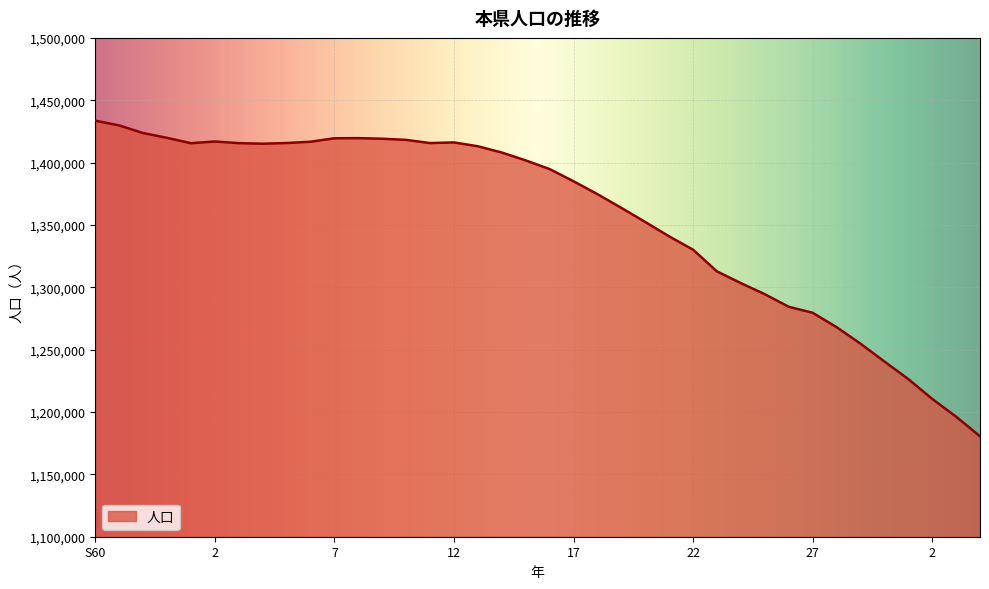

Does the chart have visible grid lines?

Yes